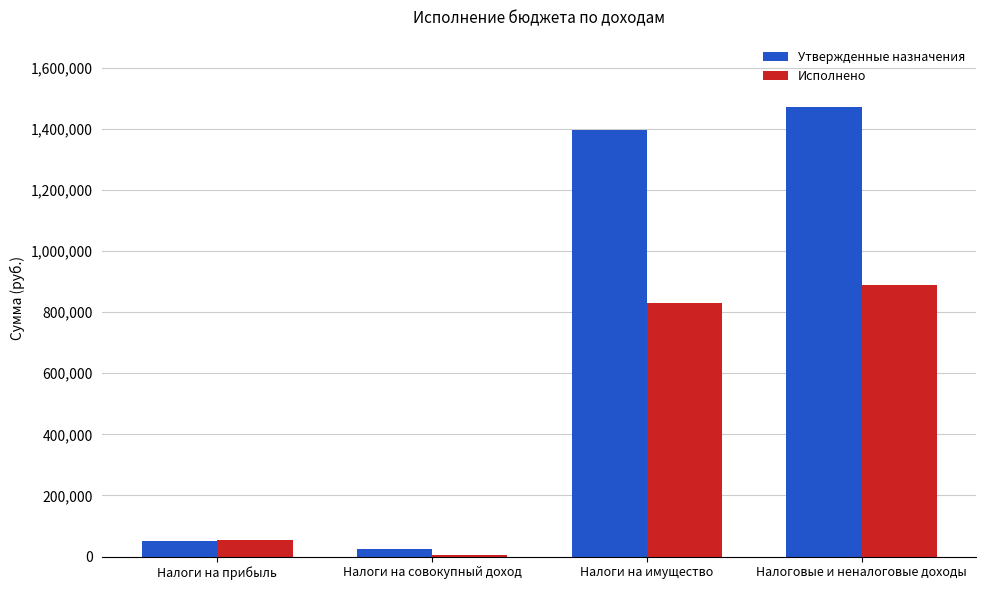

Rank the series by their maximum value, from highest to lowest.

Утвержденные назначения, Исполнено